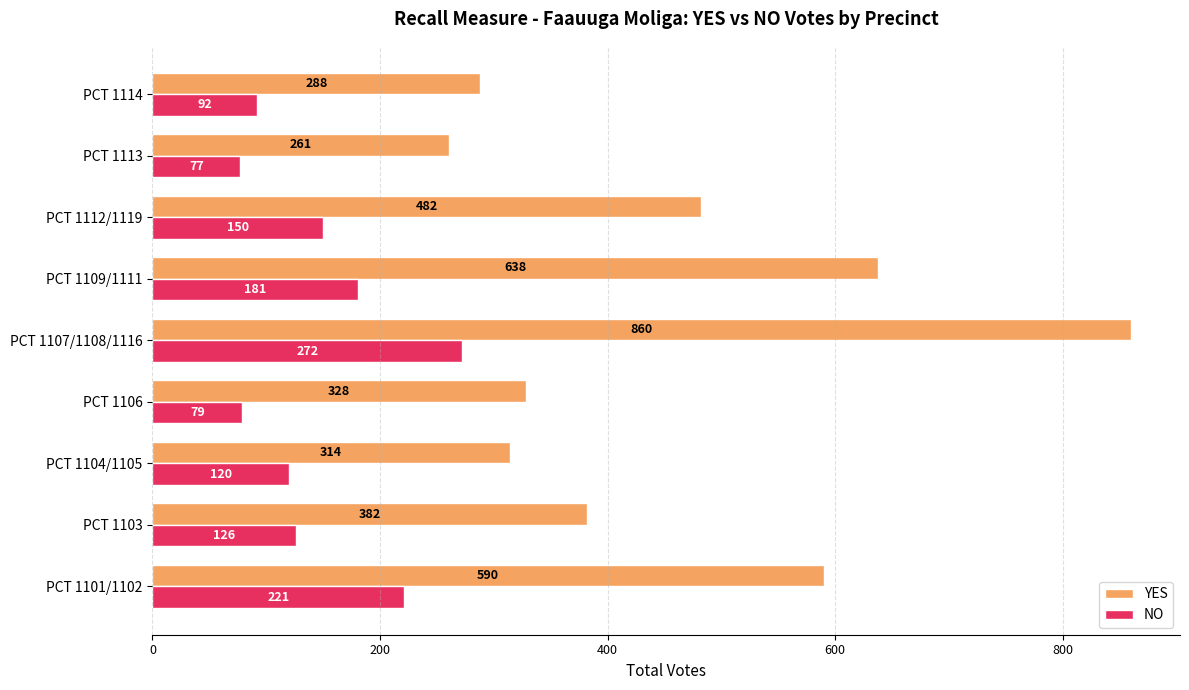

What is the maximum value for YES?

860